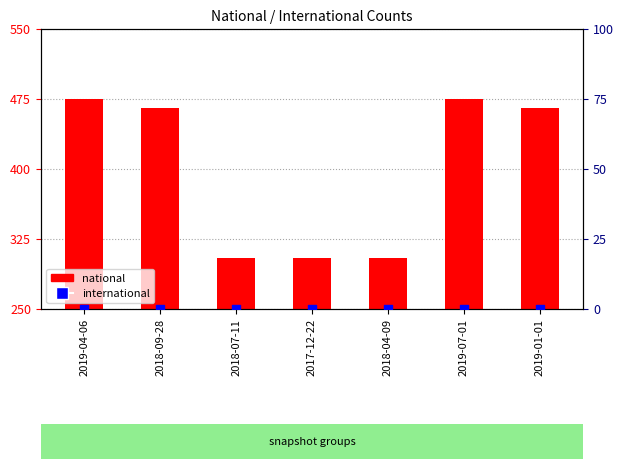

What are all the series names shown in the legend?

national, international